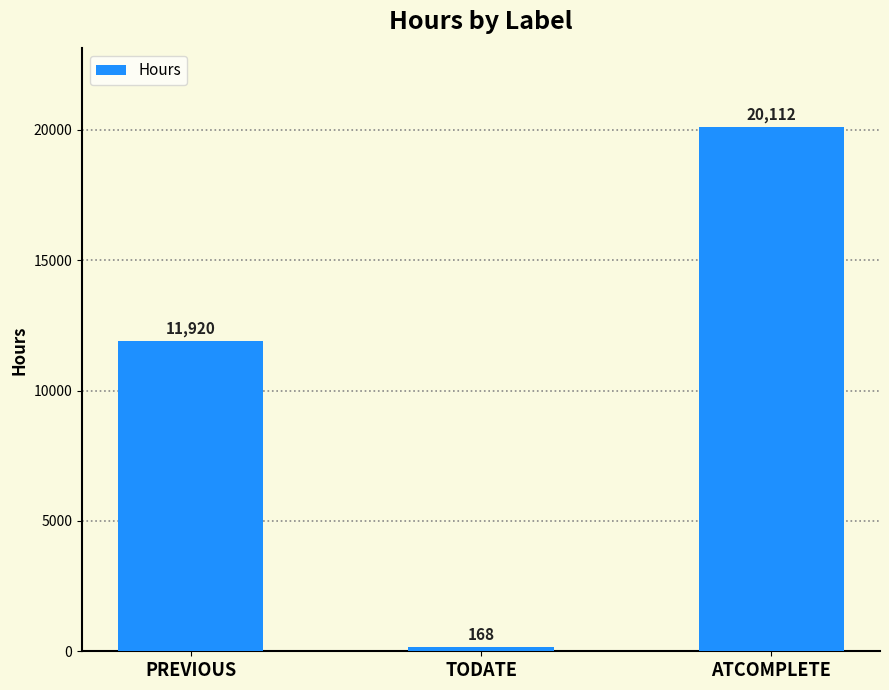

What is the label of the 3rd bar from the left?

ATCOMPLETE